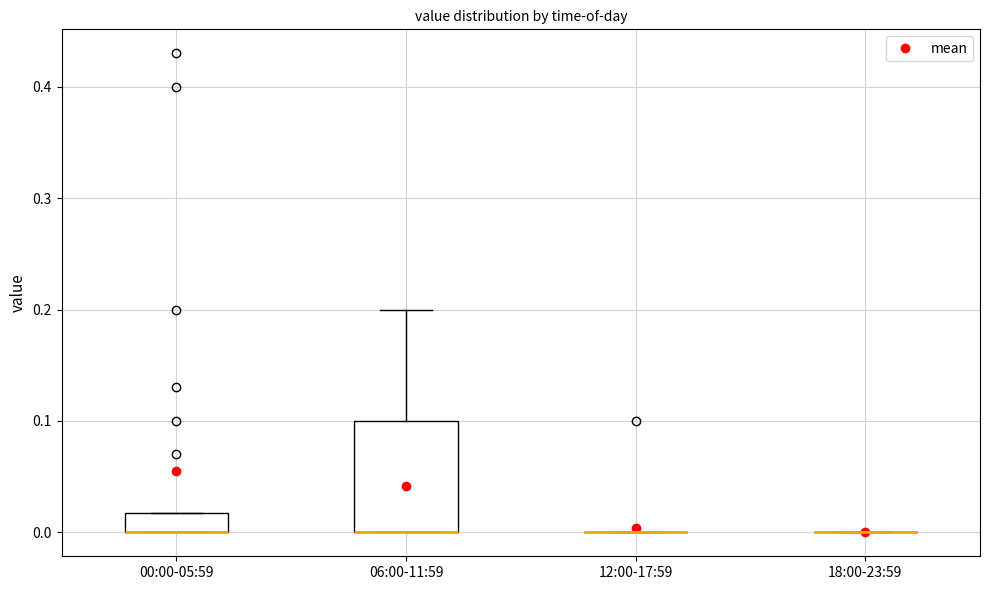

Comparing the boxes themselves (not the whiskers), which one is the tallest?

06:00-11:59